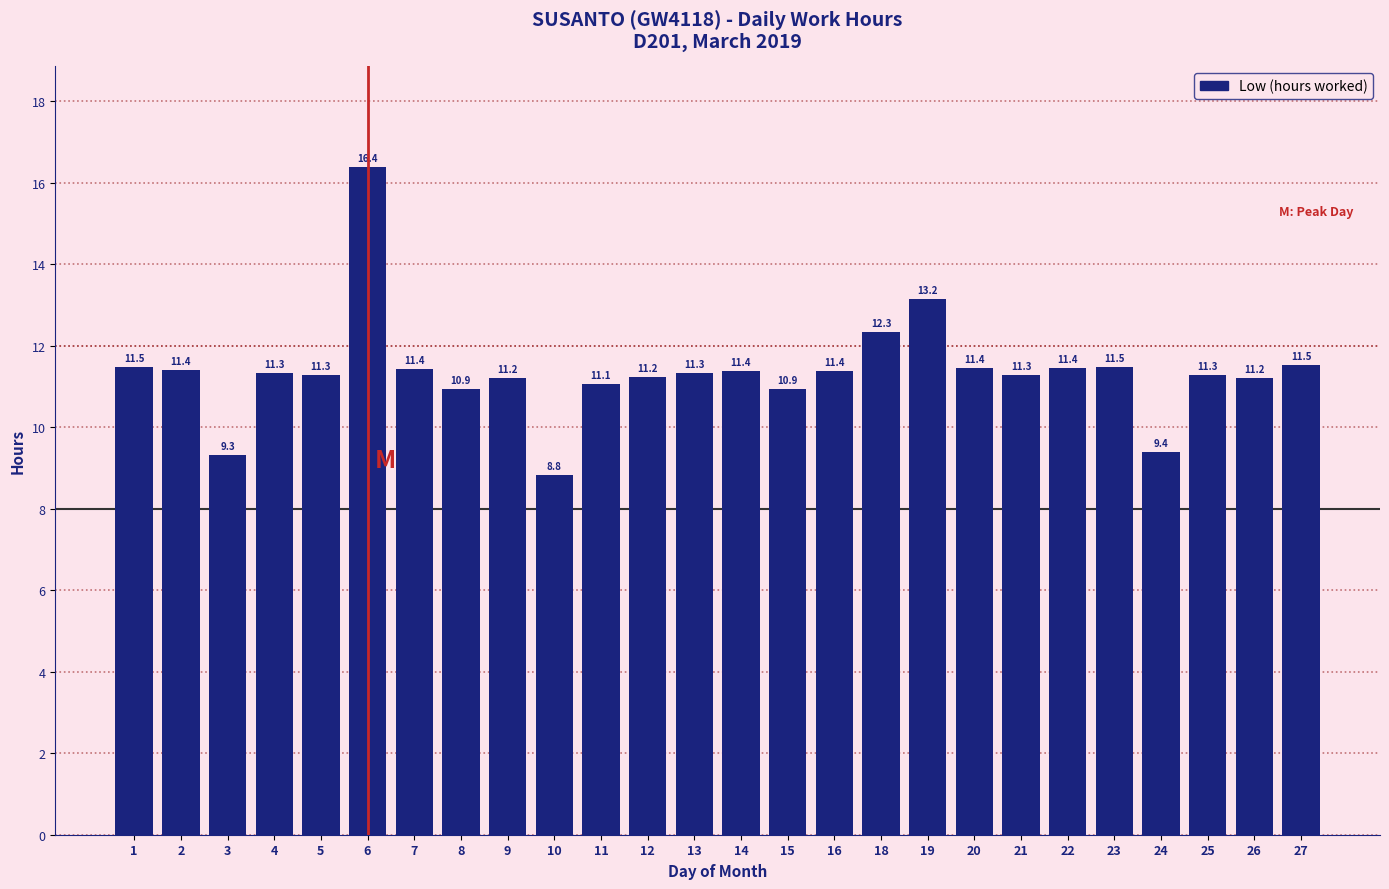

True or false: the data shows 18.0 at 2.

False